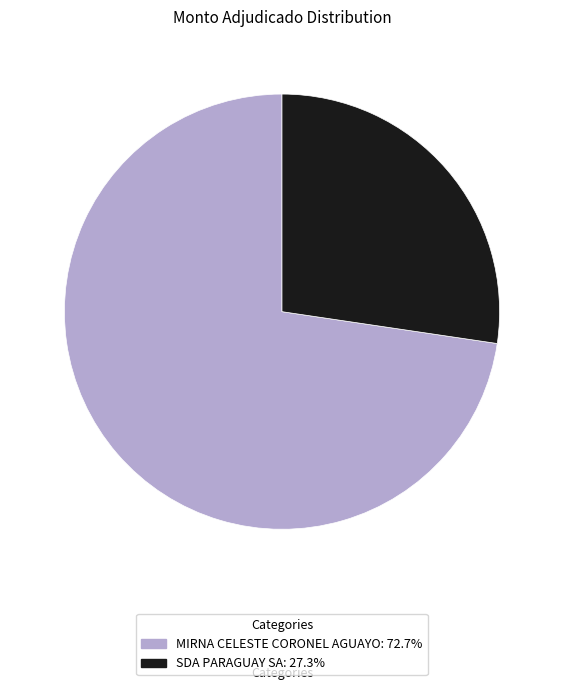

Count the number of slices in the pie.

2